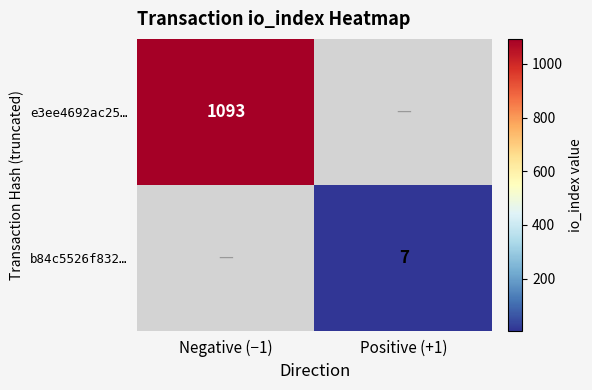

The b84c5526f832… series shows 4 at Positive (+1). True or false?

False